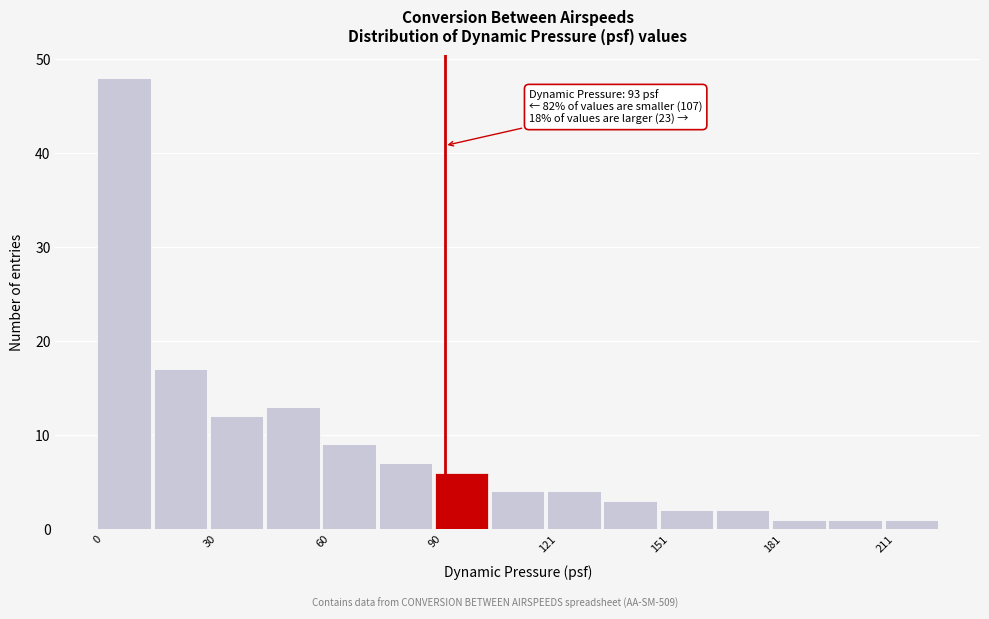

Read against the x-axis, roughly where is the centre of the tallest bar?

5